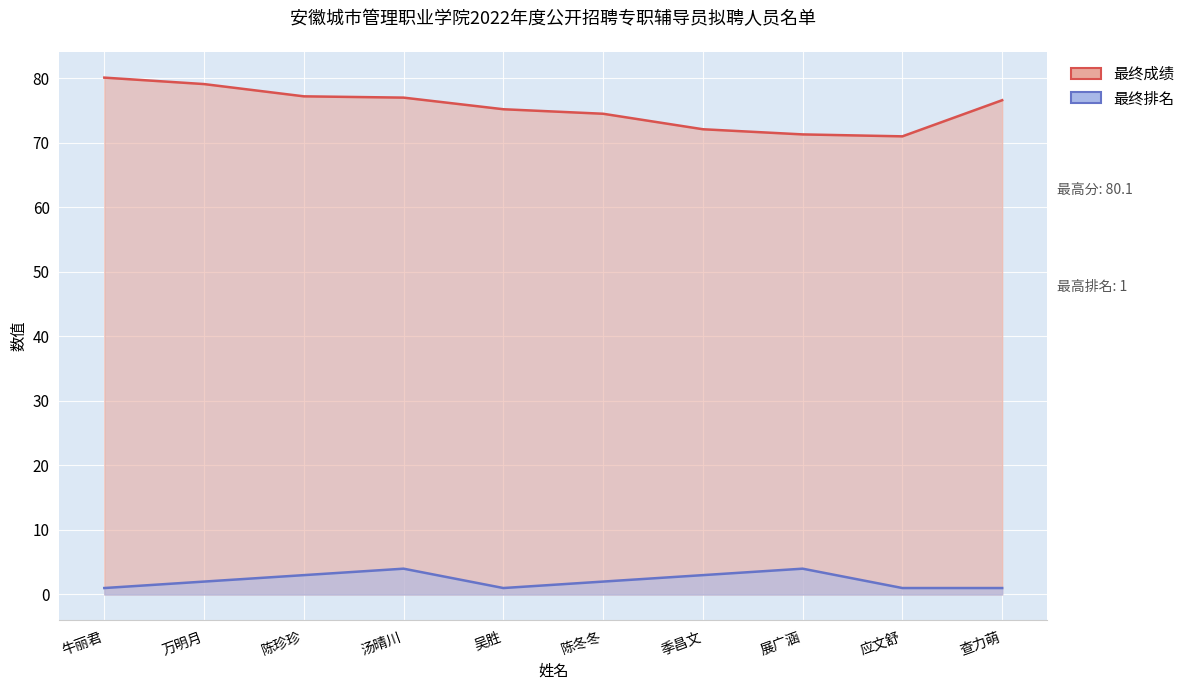

What is the spread (max minus min) of values at 季昌文?

69.1